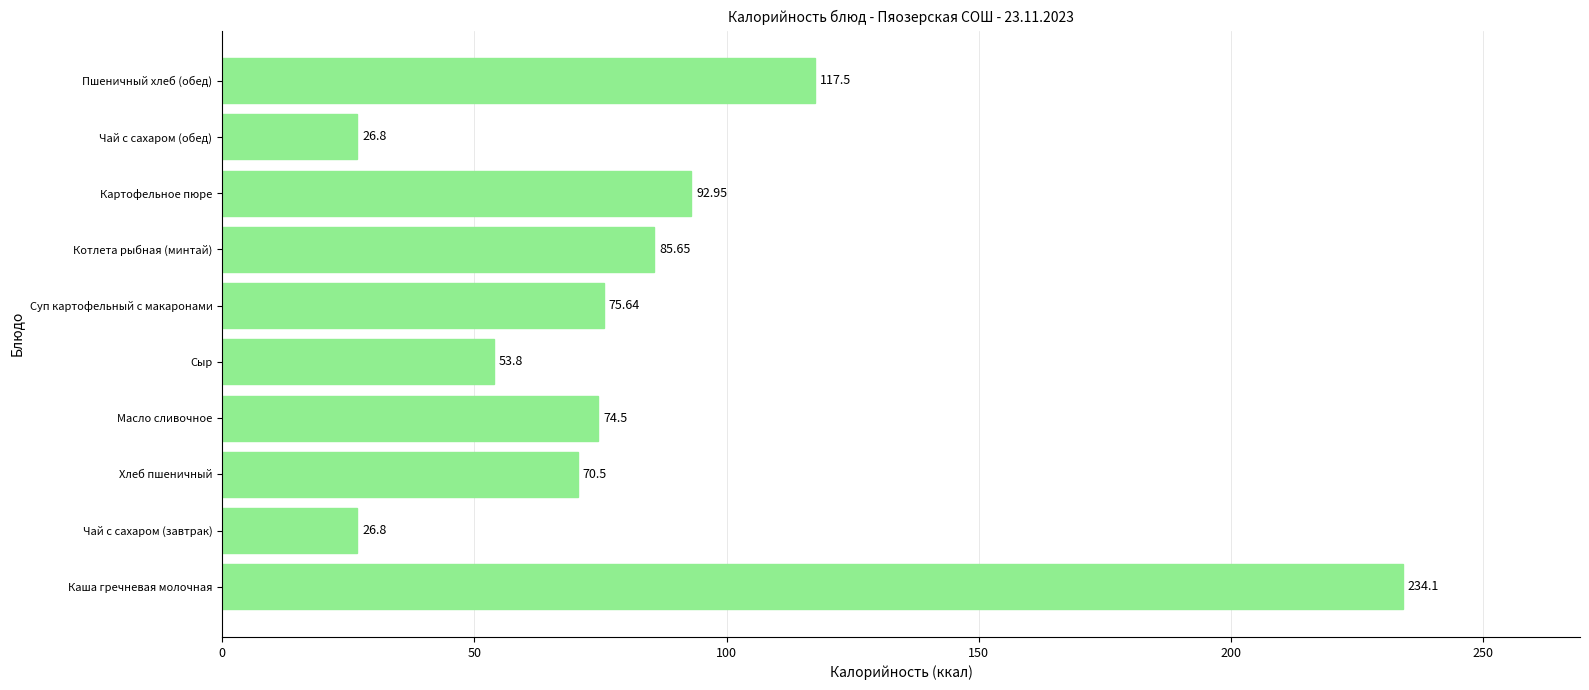

Where is the data nearest to the value 130?

Пшеничный хлеб (обед)